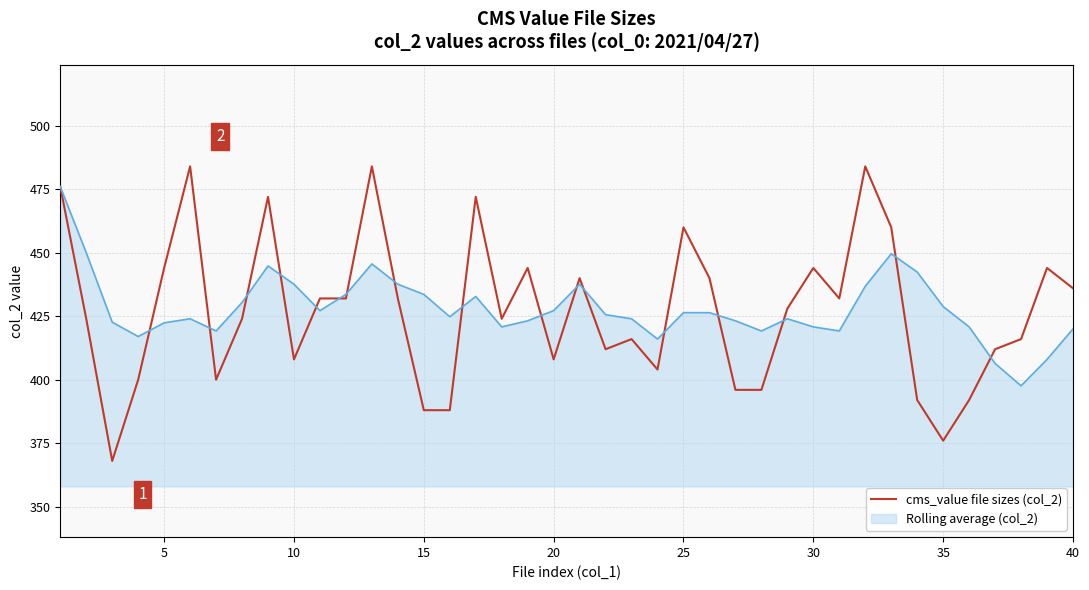

Rank the series by their maximum value, from lowest to highest.

Rolling average (col_2), cms_value file sizes (col_2)